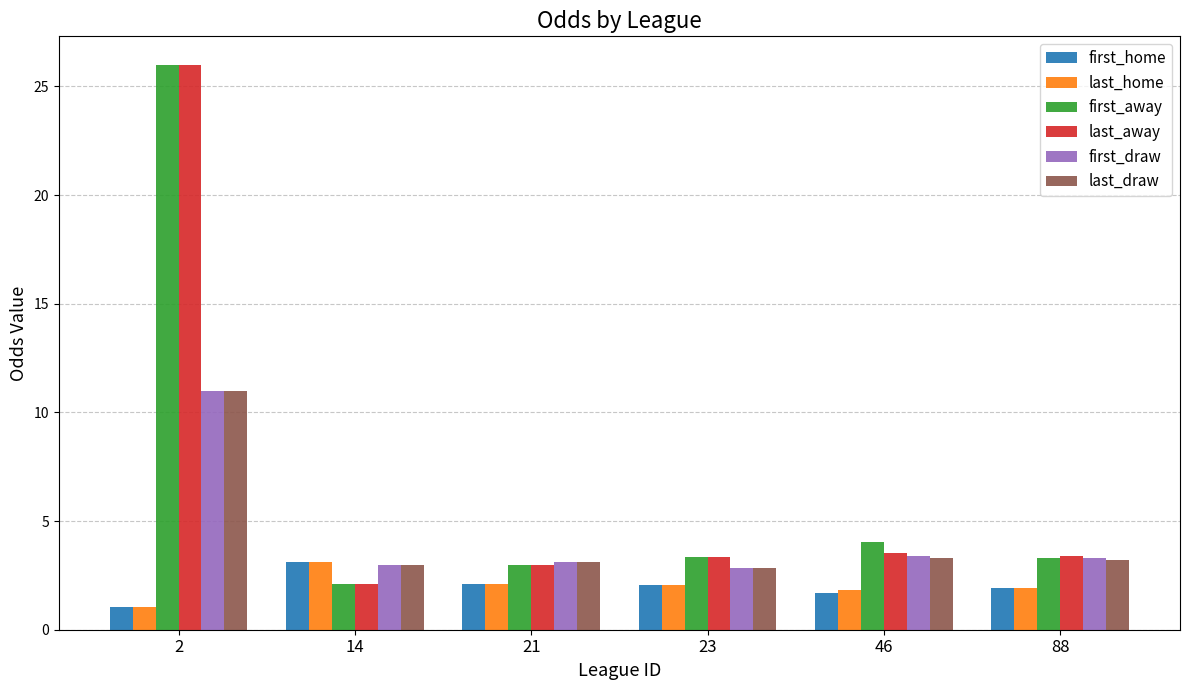

What is the value of the first_home bar at the 3rd from the left?

2.1